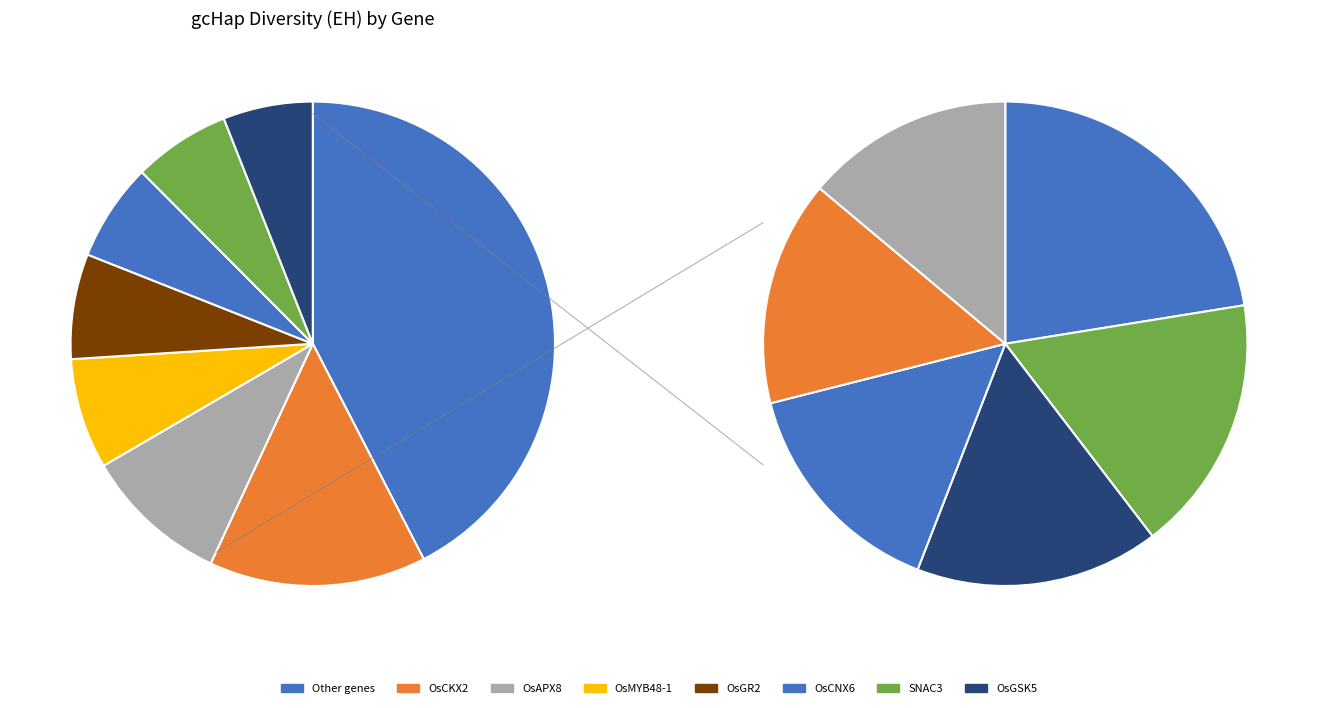

Rank the categories by value from lowest to highest.

OsHAK5, OsHAK16, OsP5CS1, DSM3, OsPEX11-1, GnT1, OsICE2, ZFP185, OsAPX1, OsCIPK9, qSE3, OsMAPK33, OsAKT2, OsGSK5, SNAC3, OsCNX6, OsGR2, OsMYB48-1, OsAPX8, OsCKX2